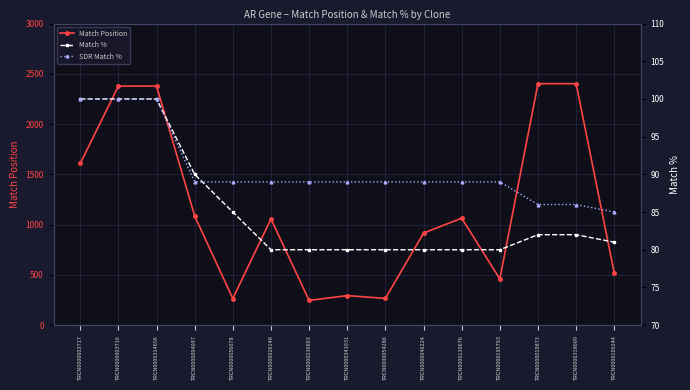

How many values in the SDR Match % series exceed 89?

3